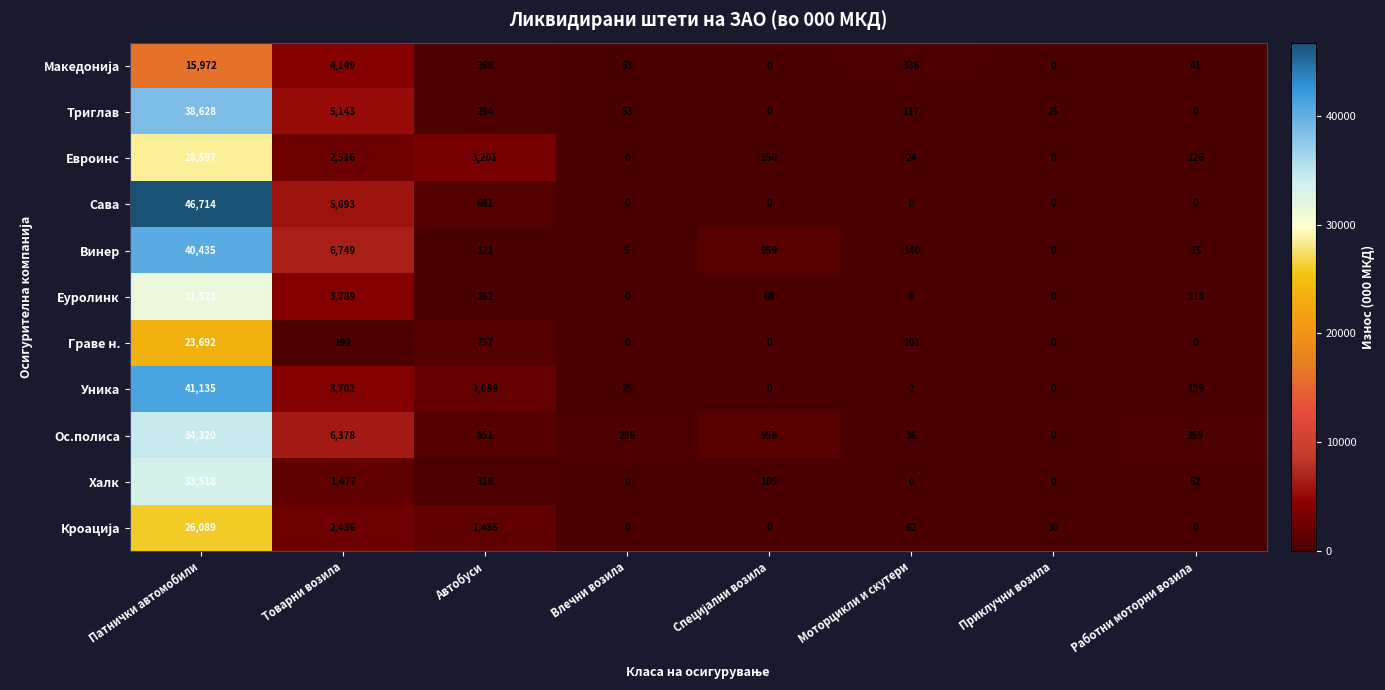

What is the maximum value for Граве н.?

23692